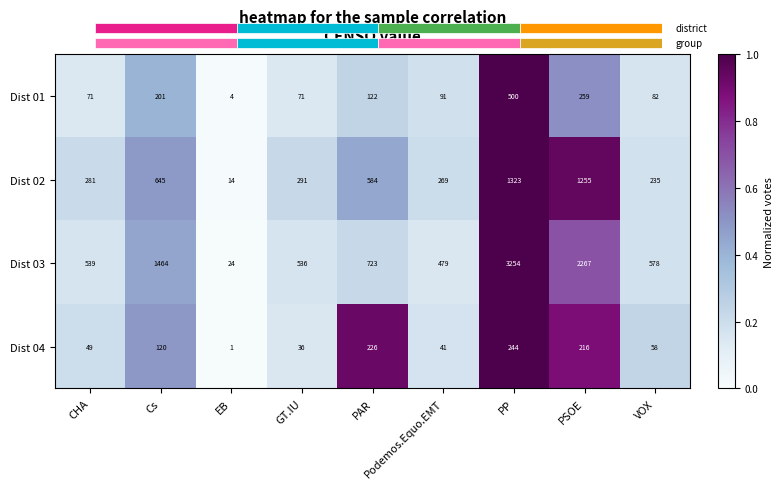

What is the total value across all series at Podemos.Equo.EMT?

0.7